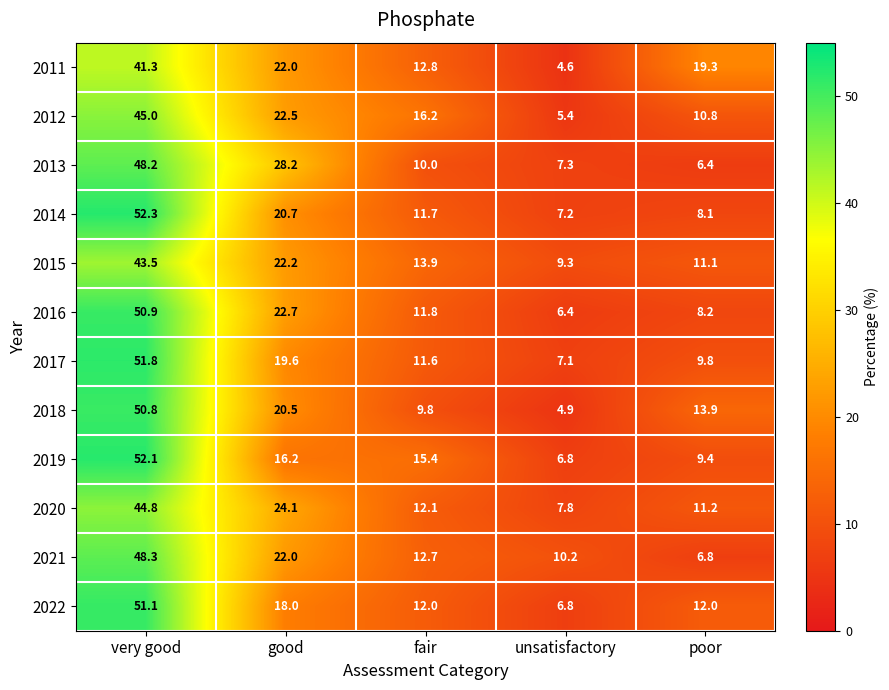

The 2022 series shows 18.3 at fair. True or false?

False